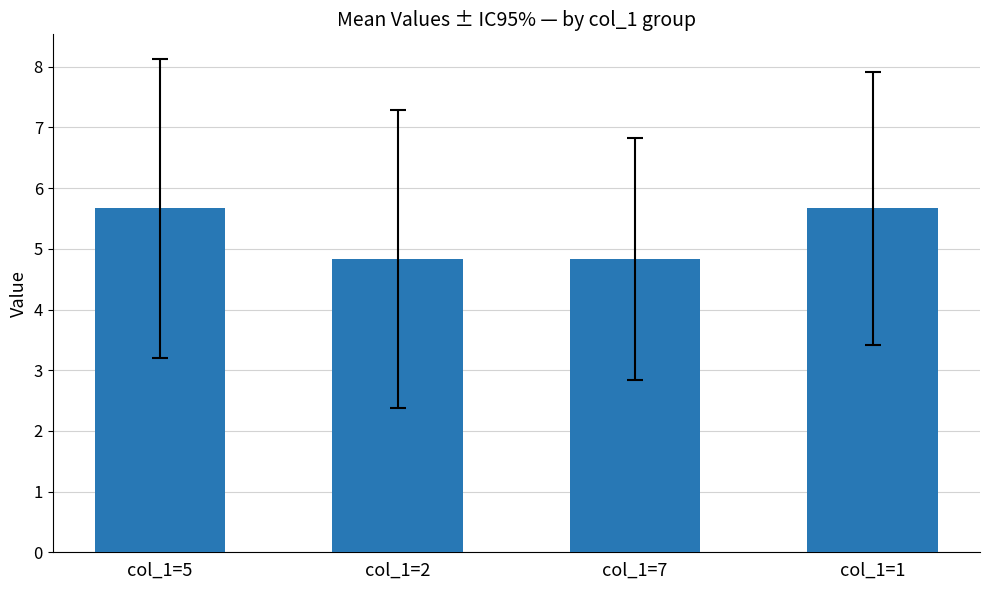

What is the difference between the maximum and minimum values?

0.8